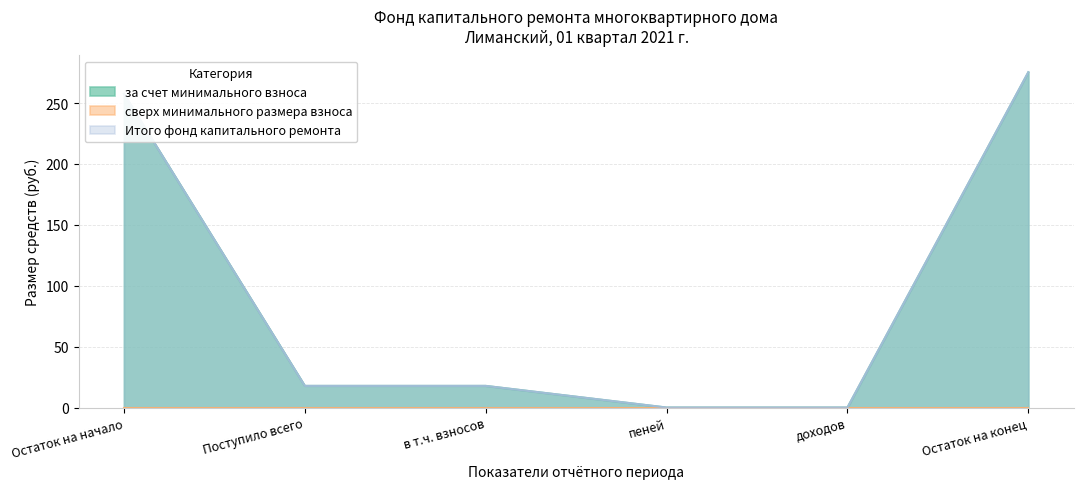

What is the difference between the Итого фонд капитального ремонта values at Остаток на начало and пеней?

257.5